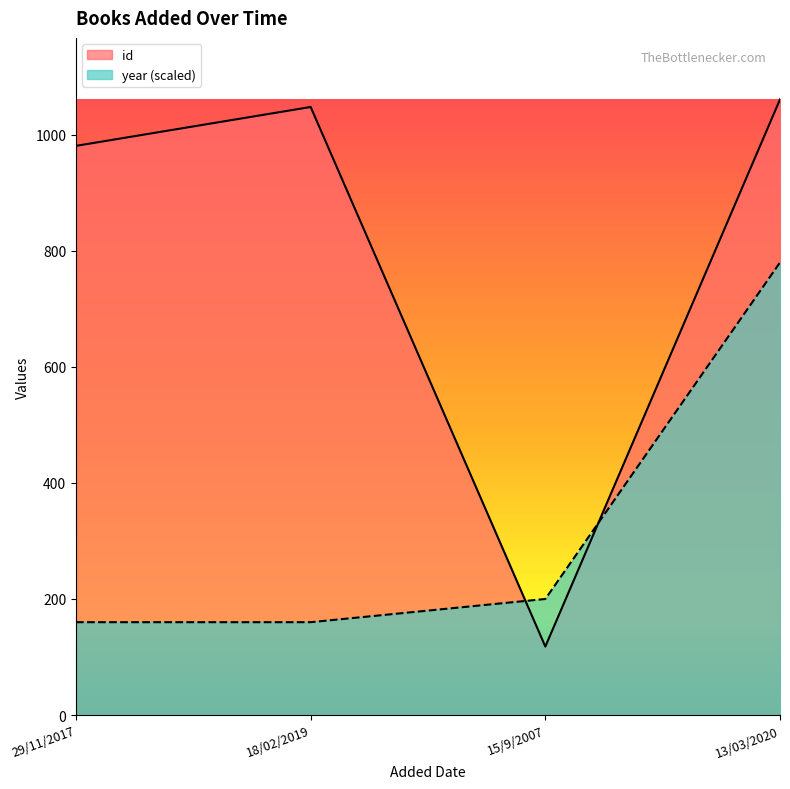

What is the approximate value of id at 13/03/2020, to the nearest 50?

1050